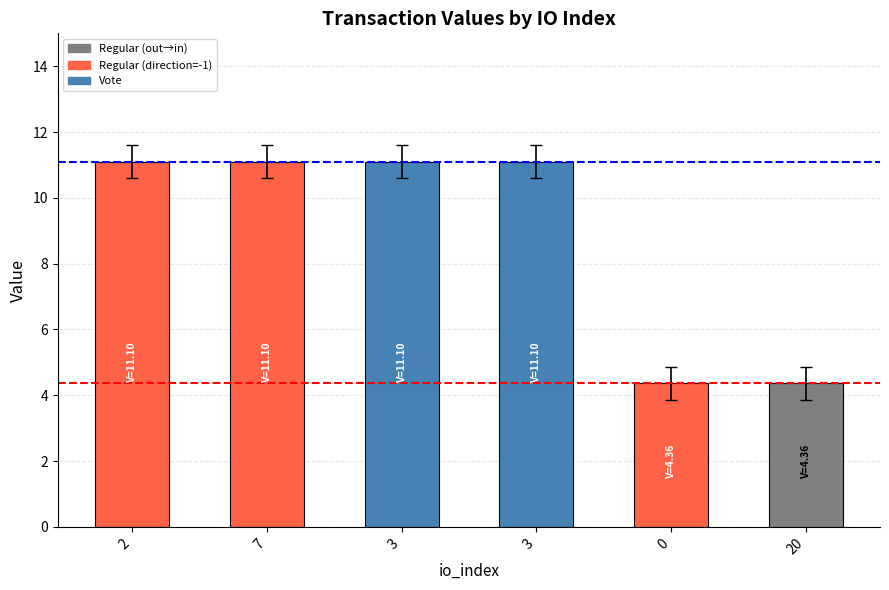

Is it true that the value at 20 is 1.9?

False